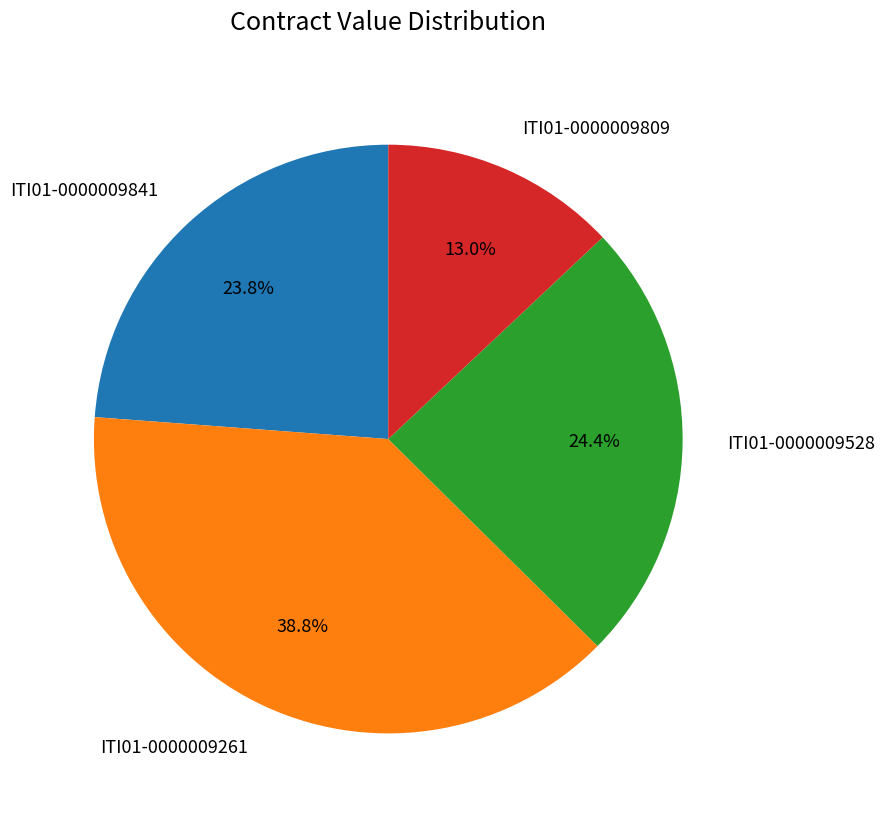

Count the number of slices in the pie.

4